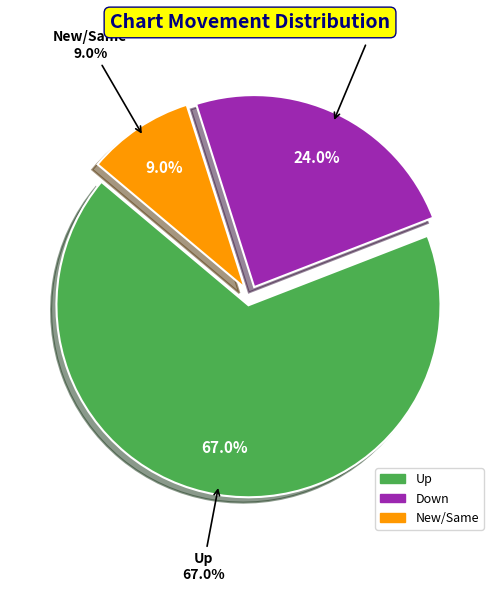

Is there a majority slice in this chart?

Yes